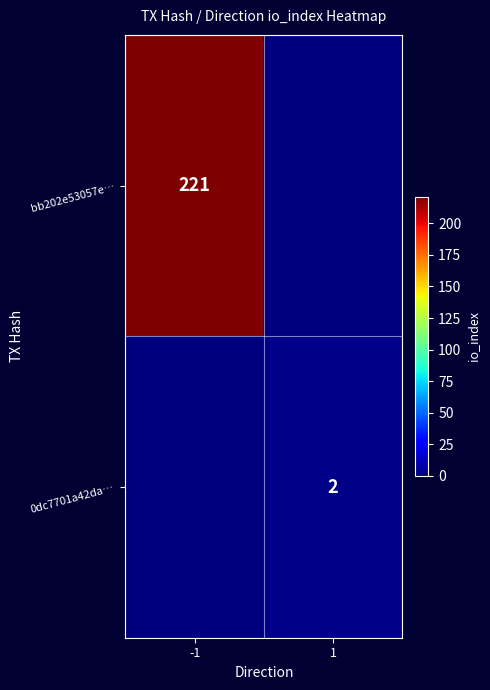

True or false: bb202e53057e… has a value of 136 at -1.

False